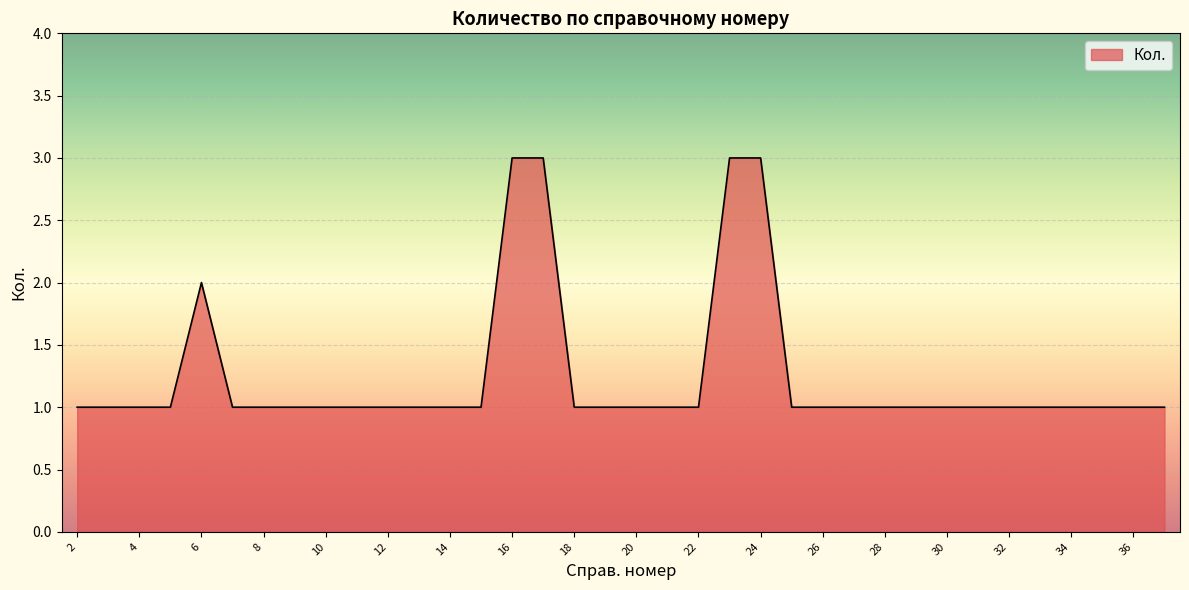

Reading left to right, transcribe all the data shown in this chart.

1	1	1	1	2	1	1	1	1	1	1	1	1	1	3	3	1	1	1	1	1	3	3	1	1	1	1	1	1	1	1	1	1	1	1	1